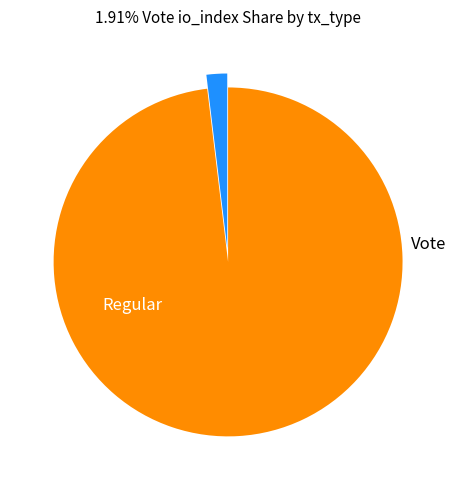

What is the change in value from Regular to Vote?

-151